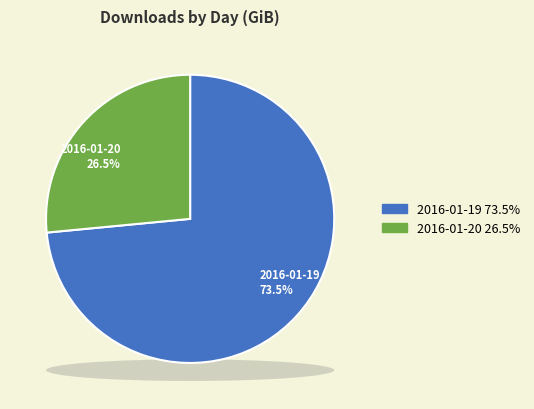

What is the largest slice in the pie chart?

2016-01-19